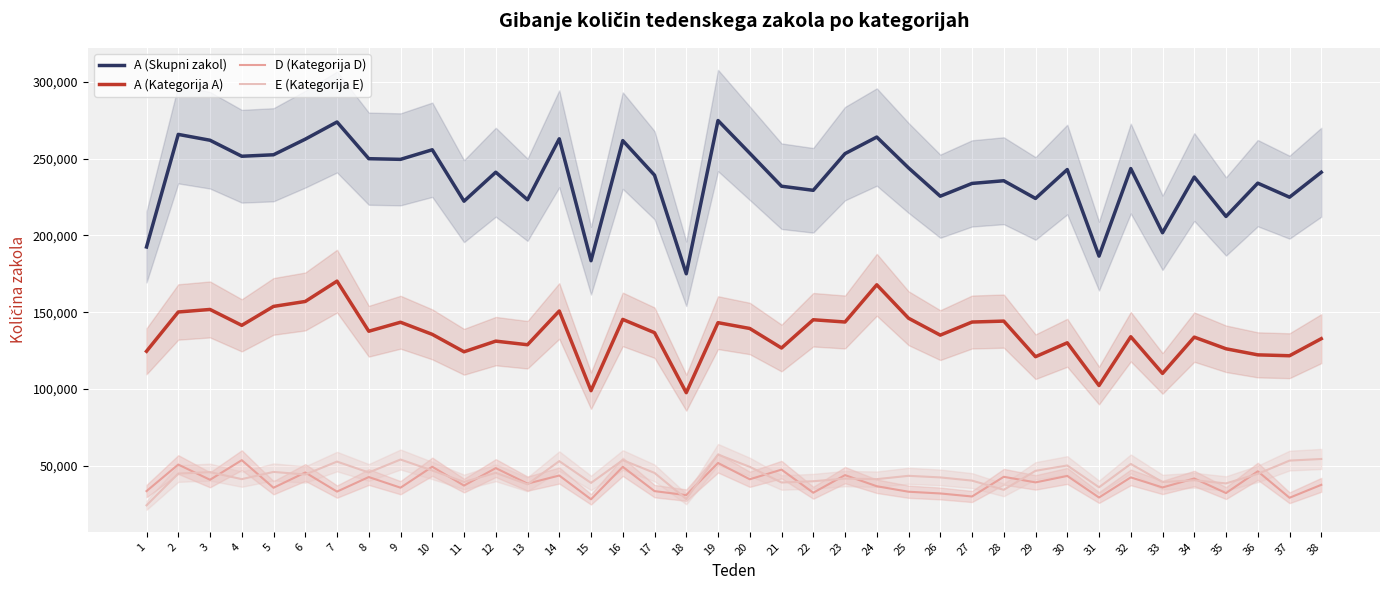

The A (Skupni zakol) series shows 386689 at 14. True or false?

False